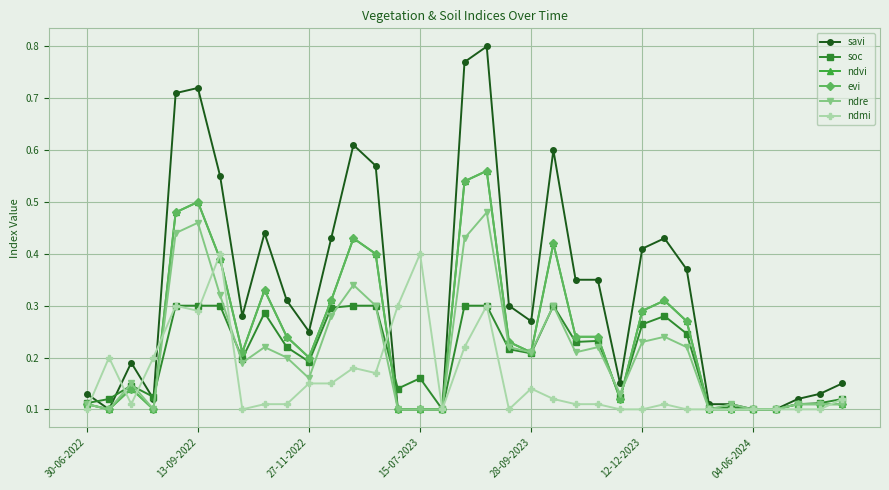

Which series has the largest total across all categories?

savi